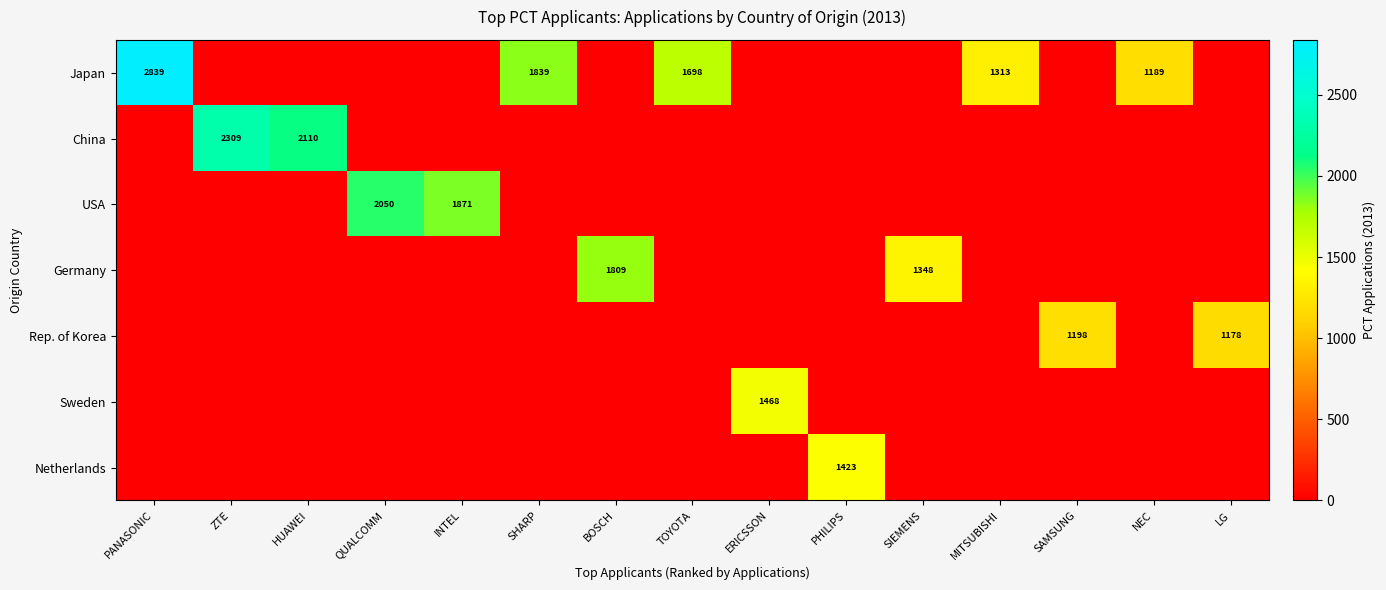

Is it true that Japan equals 2926 at TOYOTA?

False